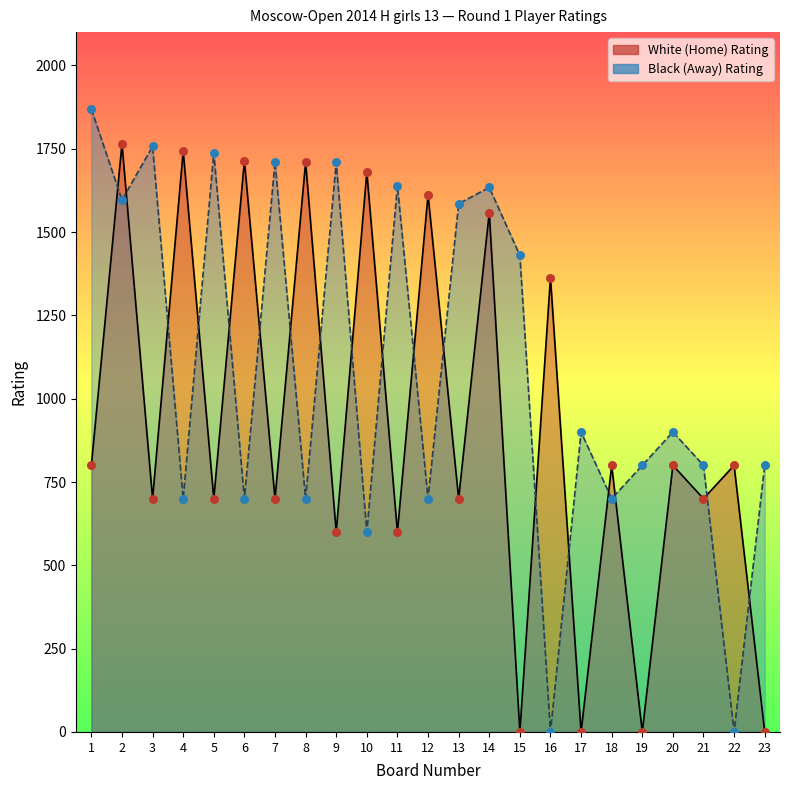

At which category is the sum across all series the highest?

2